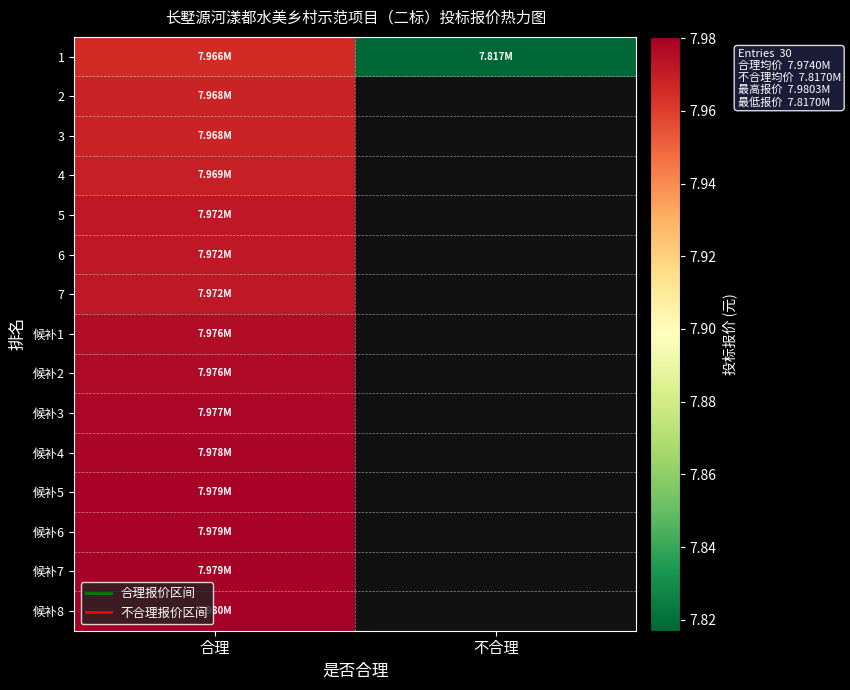

What is the minimum value for 3?

7968055.0